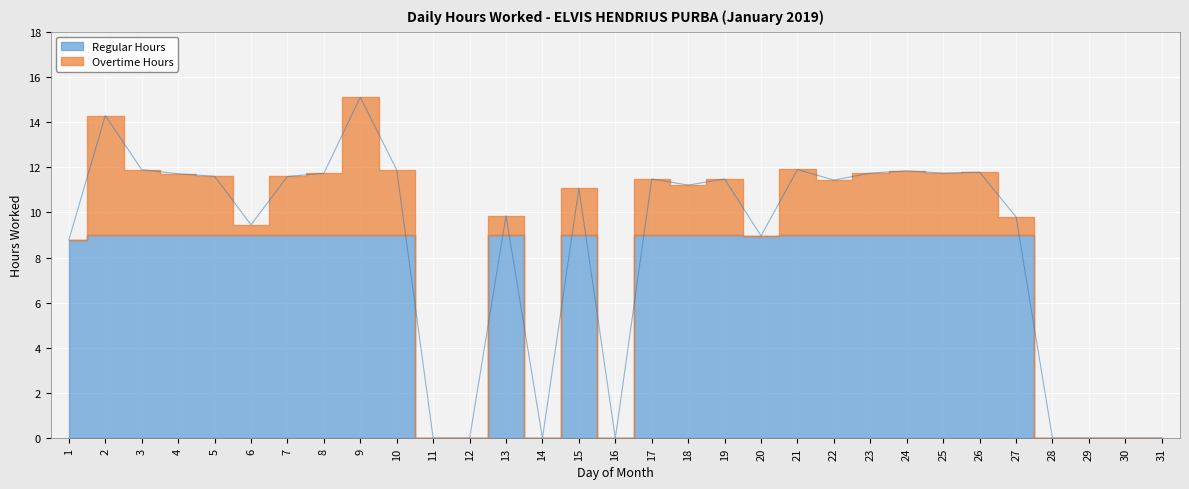

Reading left to right, extract all data points from this chart.

8.8	14.3	11.9	11.7	11.6	9.4	11.6	11.7	15.1	11.9	0.0	0.0	9.8	0.0	11.1	0.0	11.5	11.2	11.5	9.0	11.9	11.4	11.7	11.8	11.7	11.8	9.8	0.0	0.0	0.0	0.0